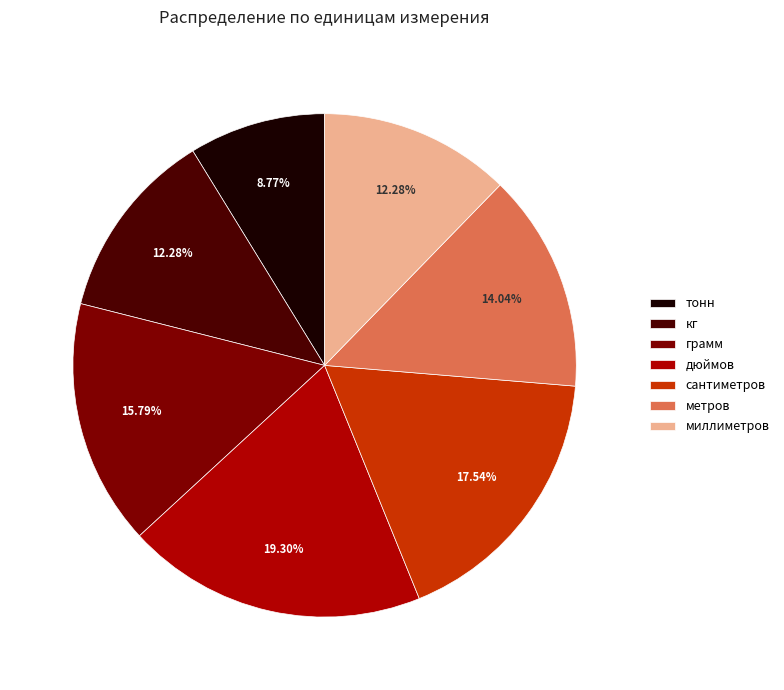

To the nearest percent, what is the combined percentage of сантиметров and миллиметров?

30%